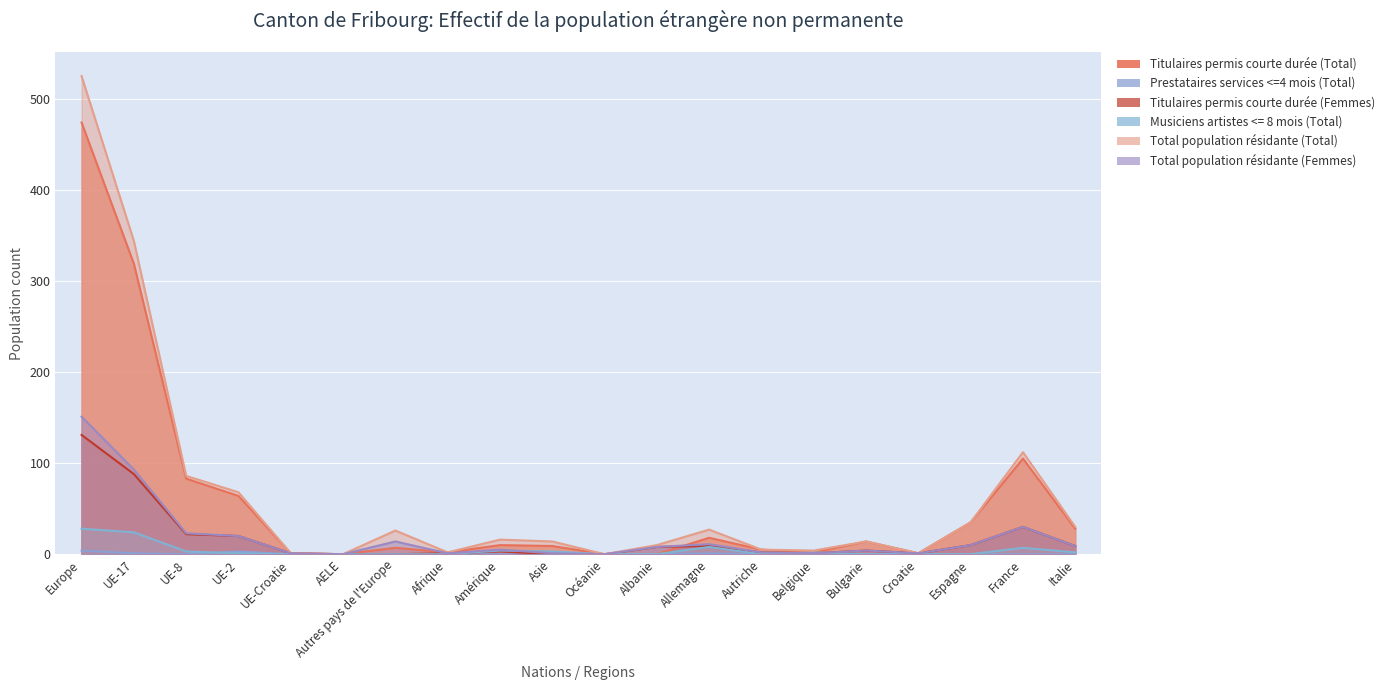

What is the sum of the Total population résidante (Femmes) values at UE-17 and France?

123